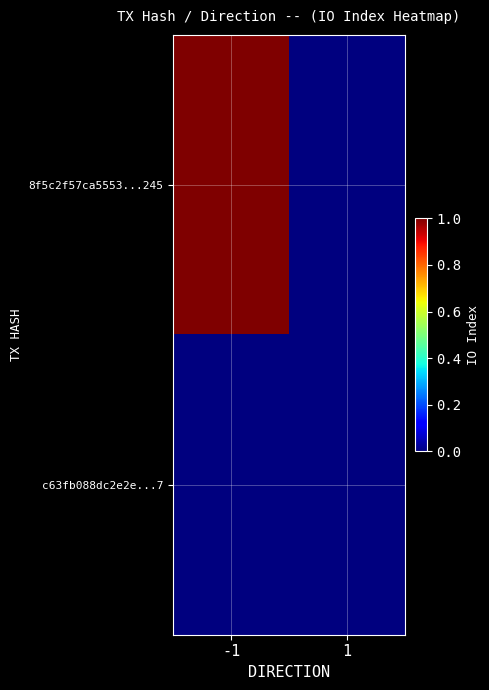

Which series has the widest spread of values?

8f5c2f57ca5553...245